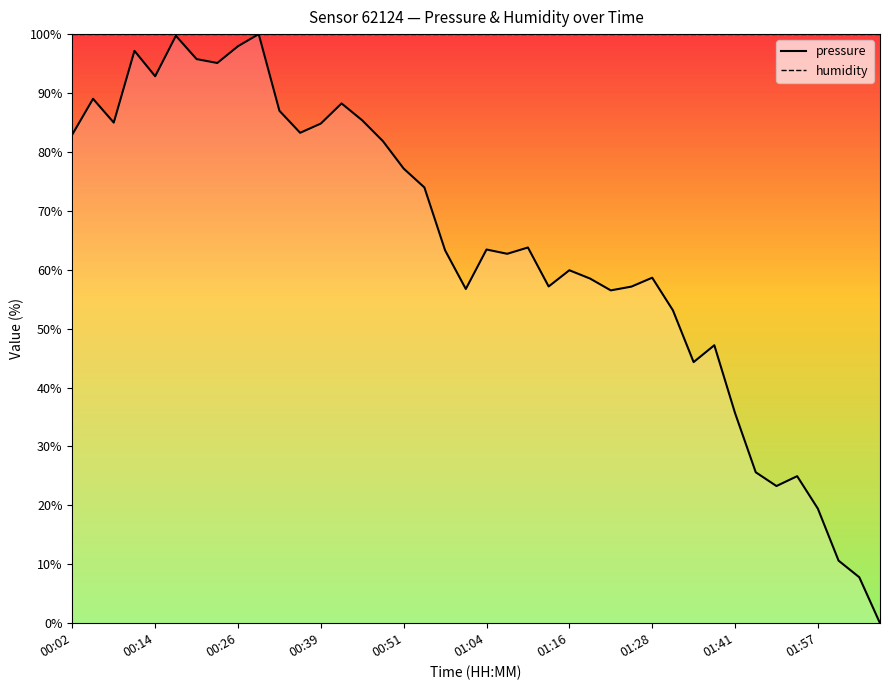

Which category has the highest value in the humidity series?

00:02